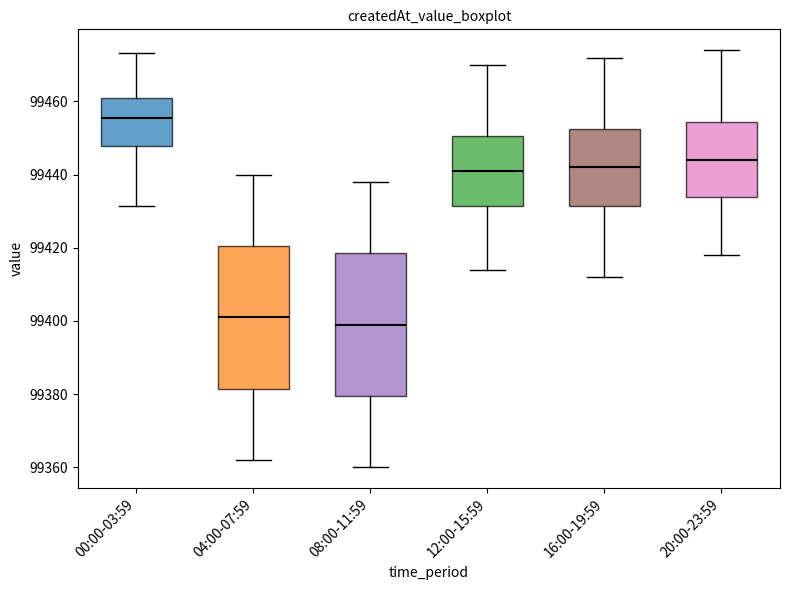

Which box has the highest median line?

00:00-03:59